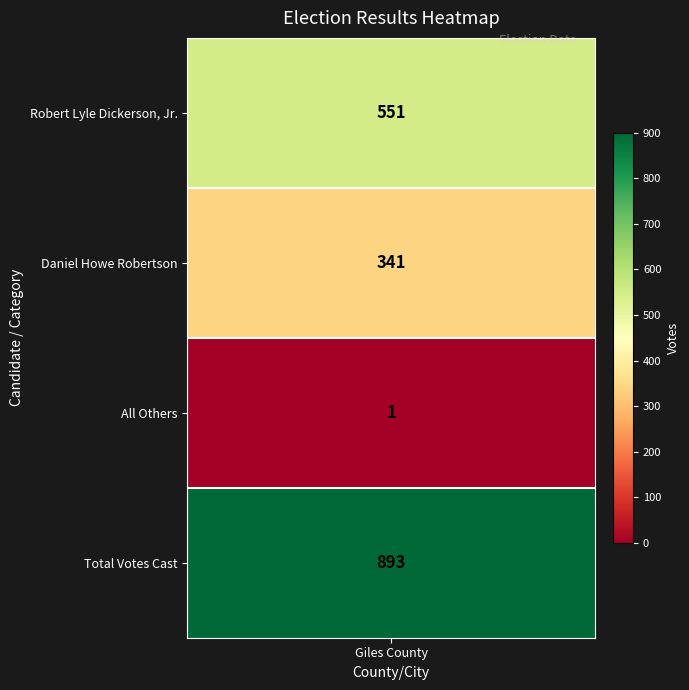

How many values are below 551?

2